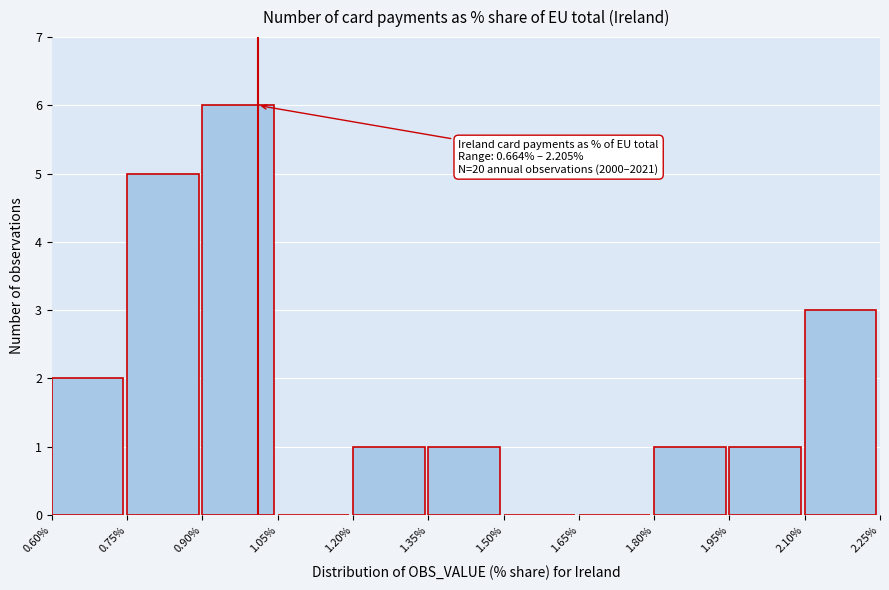

Which range on the x-axis has the tallest bar?

0.90% to 1.05%